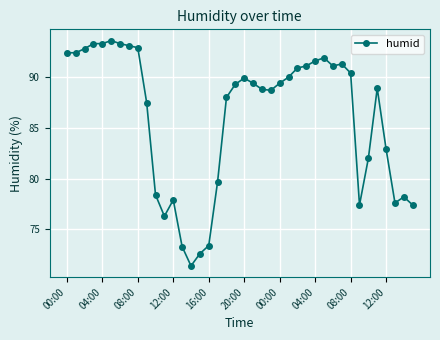

What is the maximum value shown in the chart?

93.6